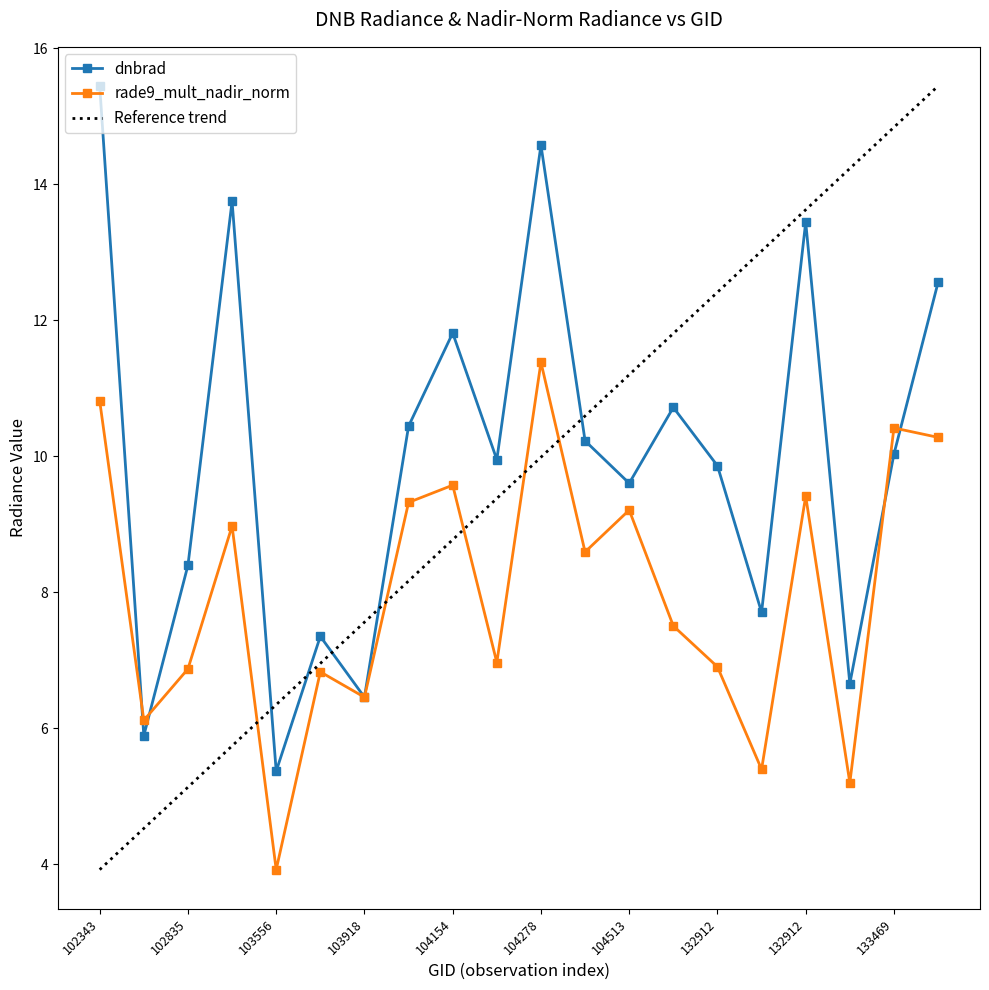

What is the total value across all series at 132912?

18.2